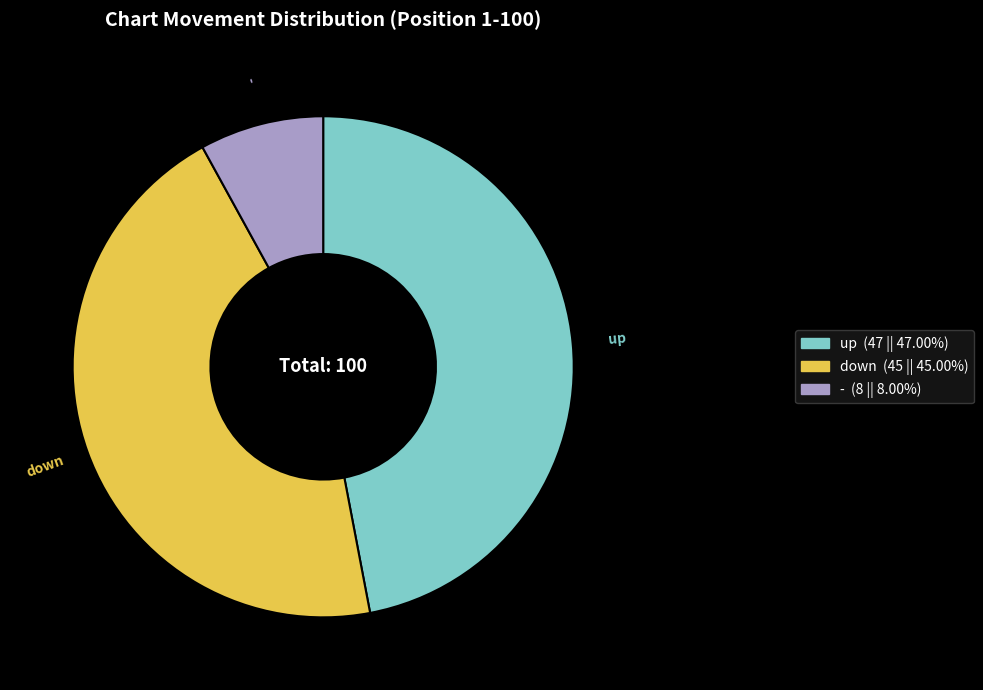

Rank the categories by value from highest to lowest.

up, down, -